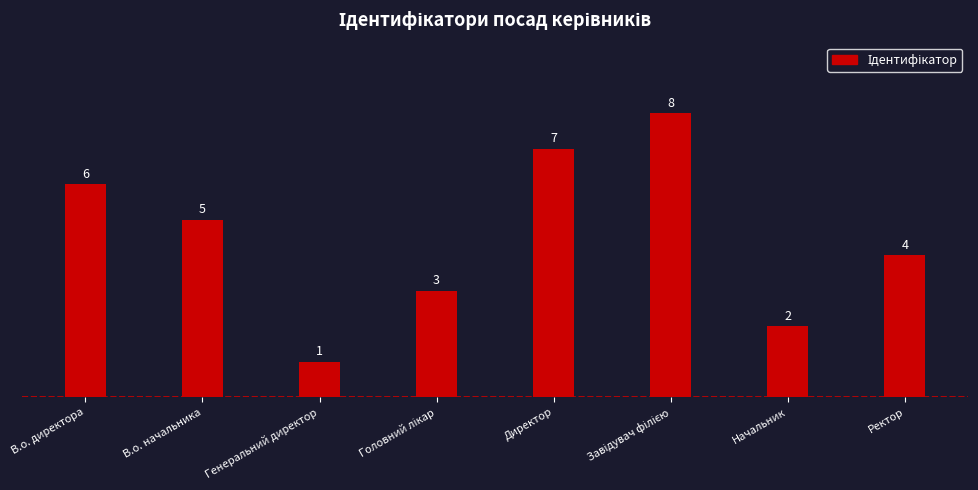

Reading left to right, what are all the values shown in this chart?

6	5	1	3	7	8	2	4